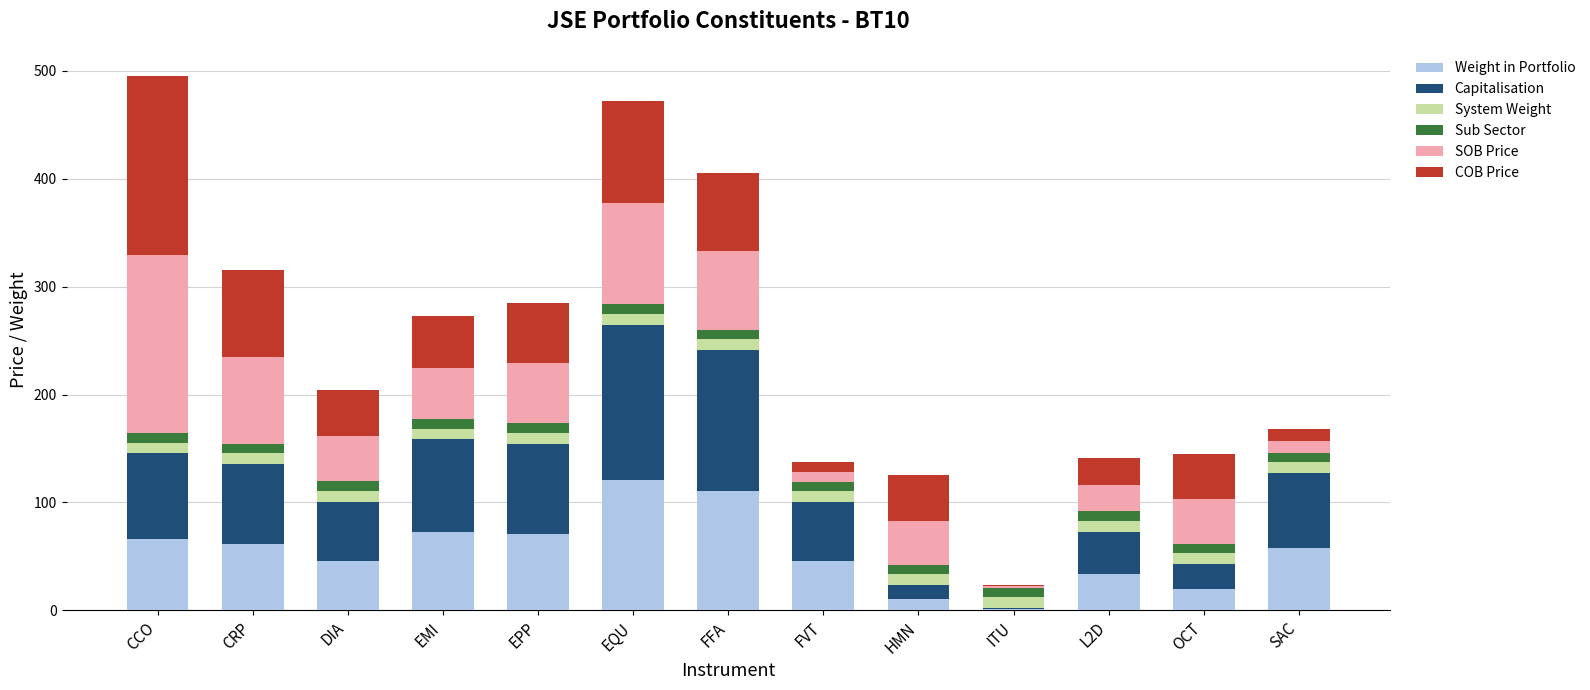

What is the maximum value for Weight in Portfolio?

121.0